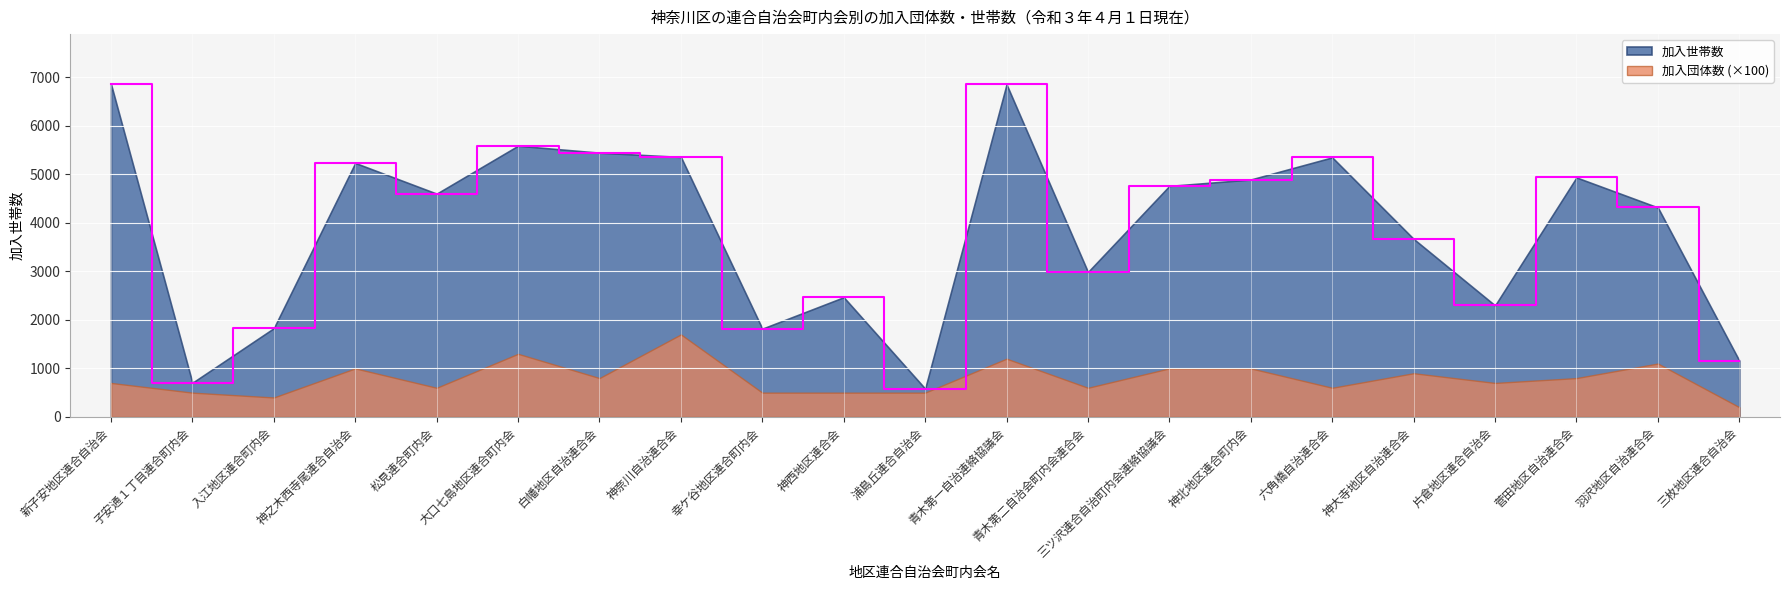

What value does the data have at 浦島丘連合自治会?

583